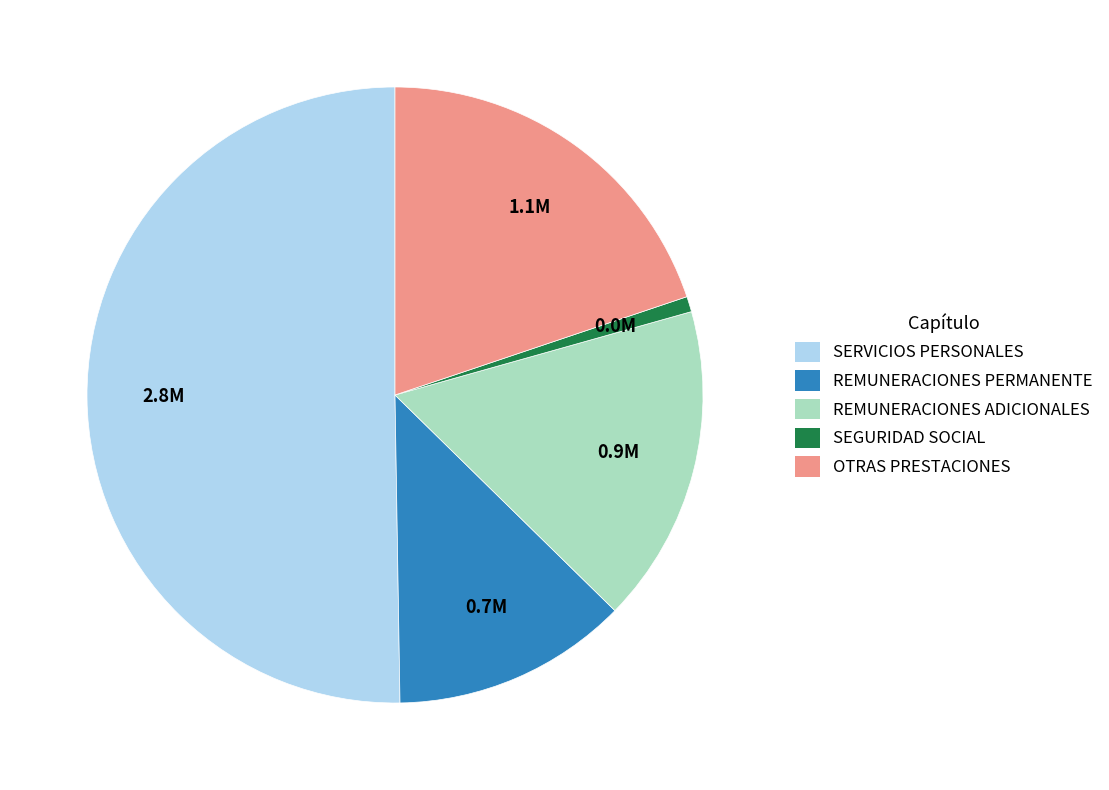

Combined, do OTRAS PRESTACIONES and SERVICIOS PERSONALES account for over 50%?

Yes